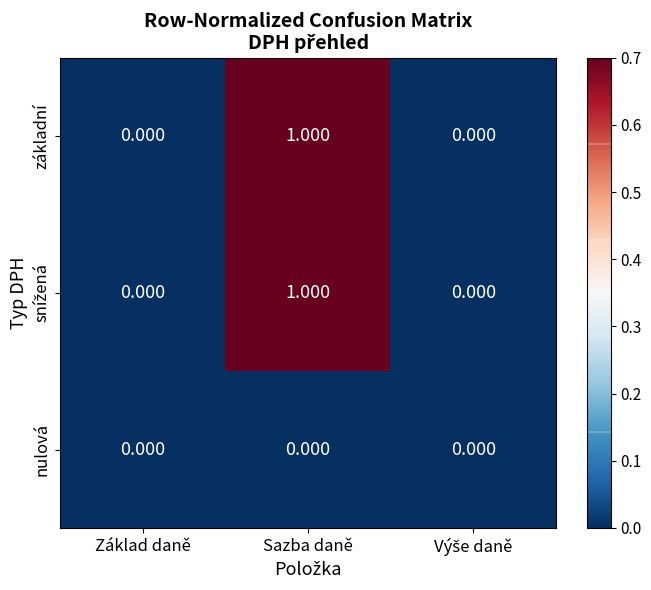

Count the number of data series in this chart.

3